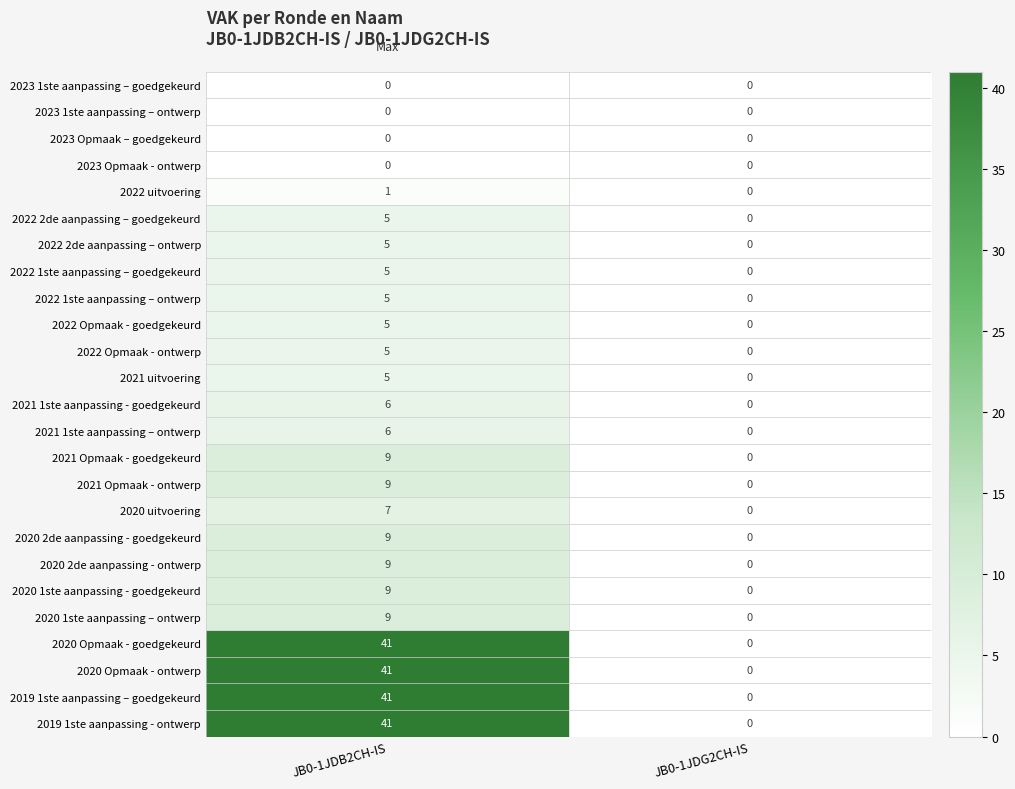

True or false: 2023 1ste aanpassing – ontwerp has a value of 0 at JB0-1JDB2CH-IS.

True